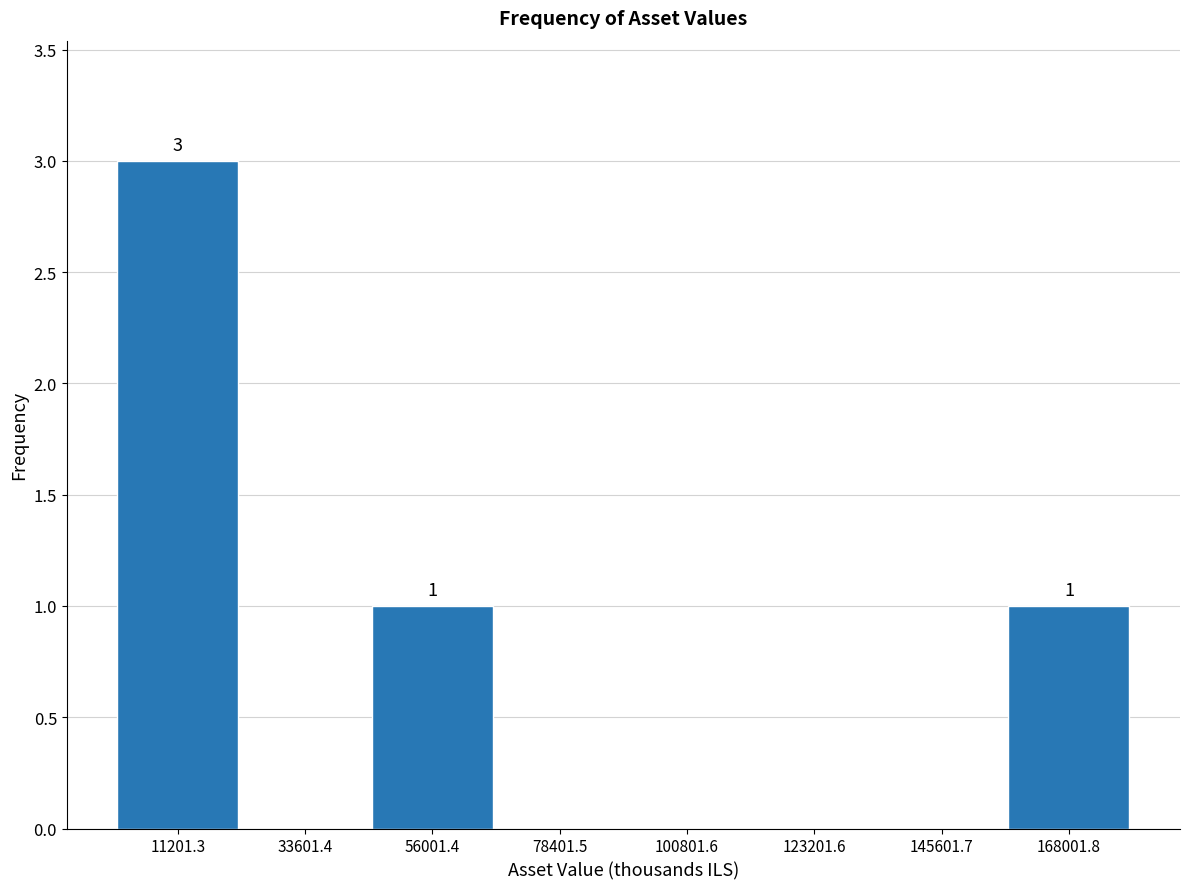

Which range on the x-axis has the tallest bar?

0 to 20000